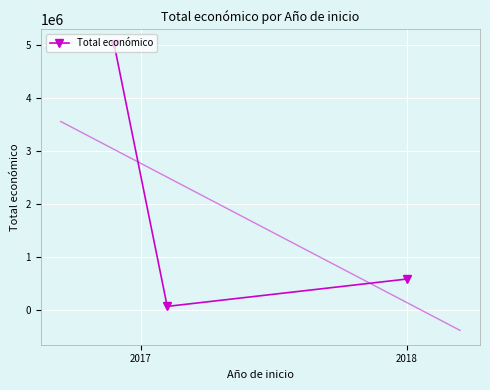

What is the value of the Total económico point at the 1st from the left?

5030236